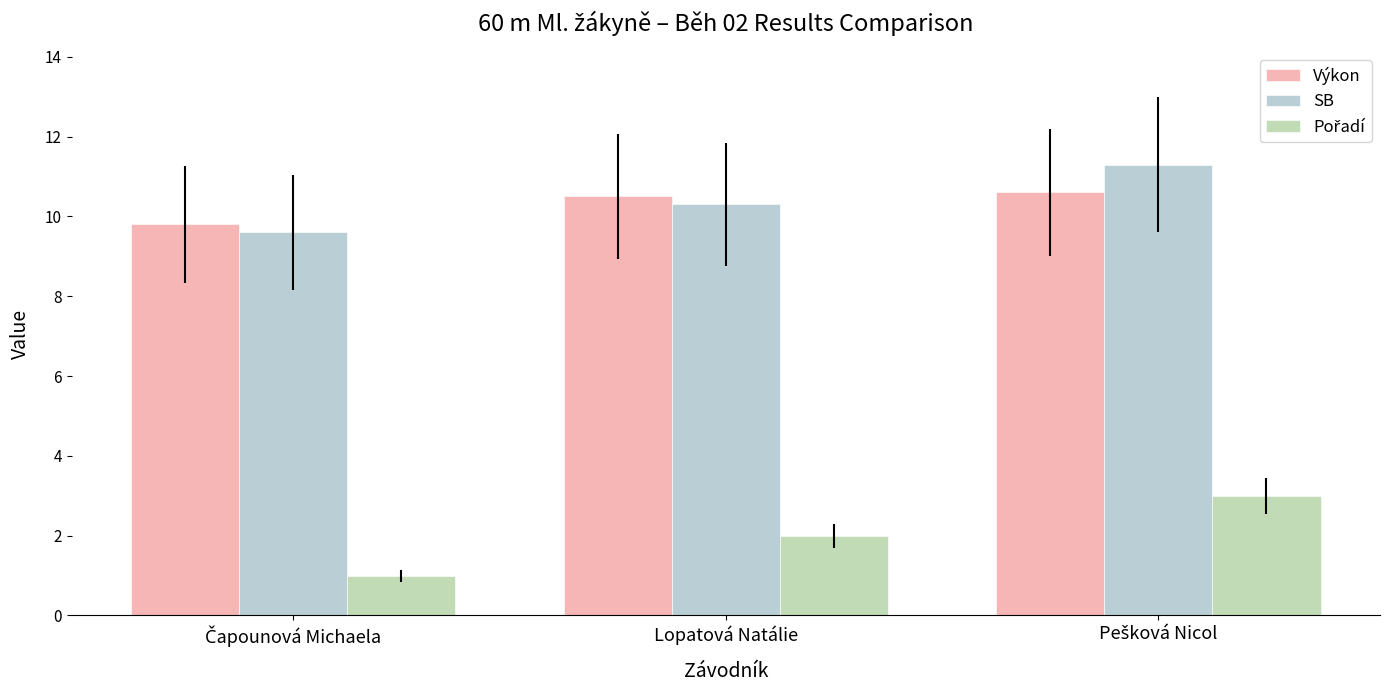

What is the smallest value displayed?

1.0